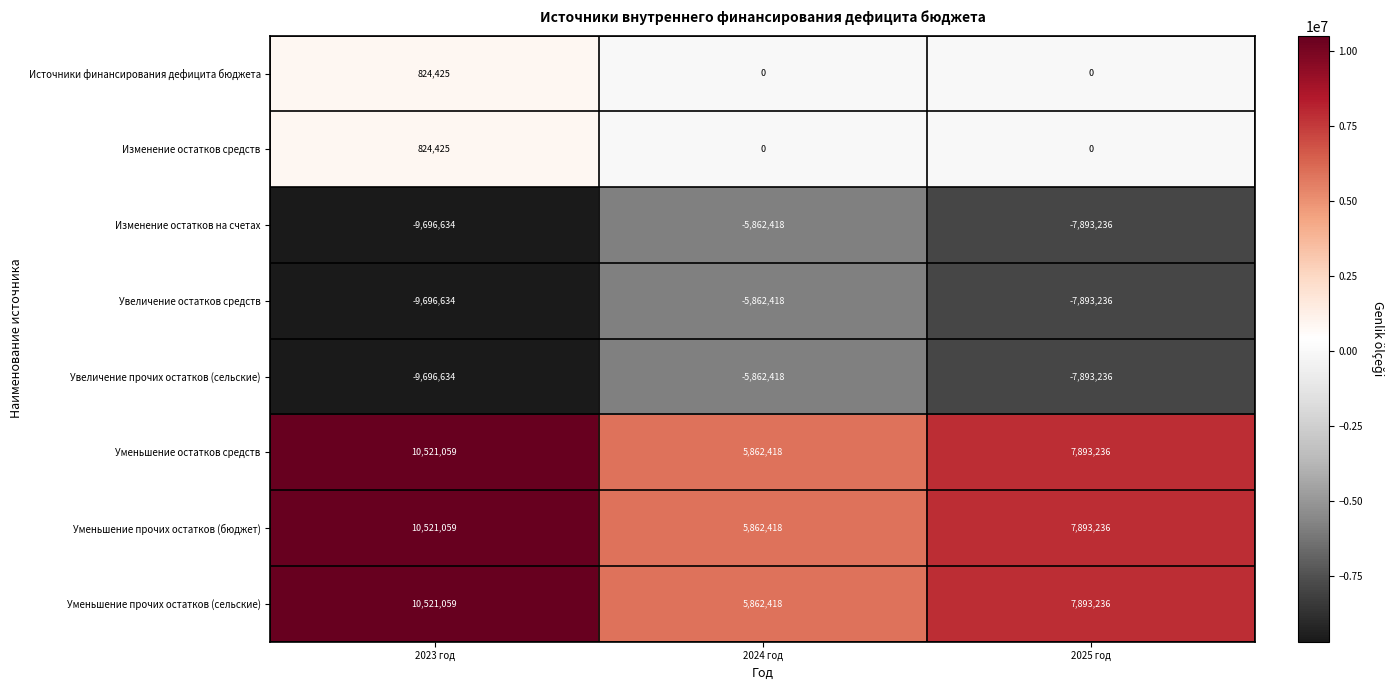

Reading right to left, transcribe all the data shown in this chart.

Источники финансирования дефицита бюджета: 0	0	824425
Изменение остатков средств: 0	0	824425
Изменение остатков на счетах: -7893236	-5862418	-9696634
Увеличение остатков средств: -7893236	-5862418	-9696634
Увеличение прочих остатков (сельские): -7893236	-5862418	-9696634
Уменьшение остатков средств: 7893236	5862418	10521059
Уменьшение прочих остатков (бюджет): 7893236	5862418	10521059
Уменьшение прочих остатков (сельские): 7893236	5862418	10521059